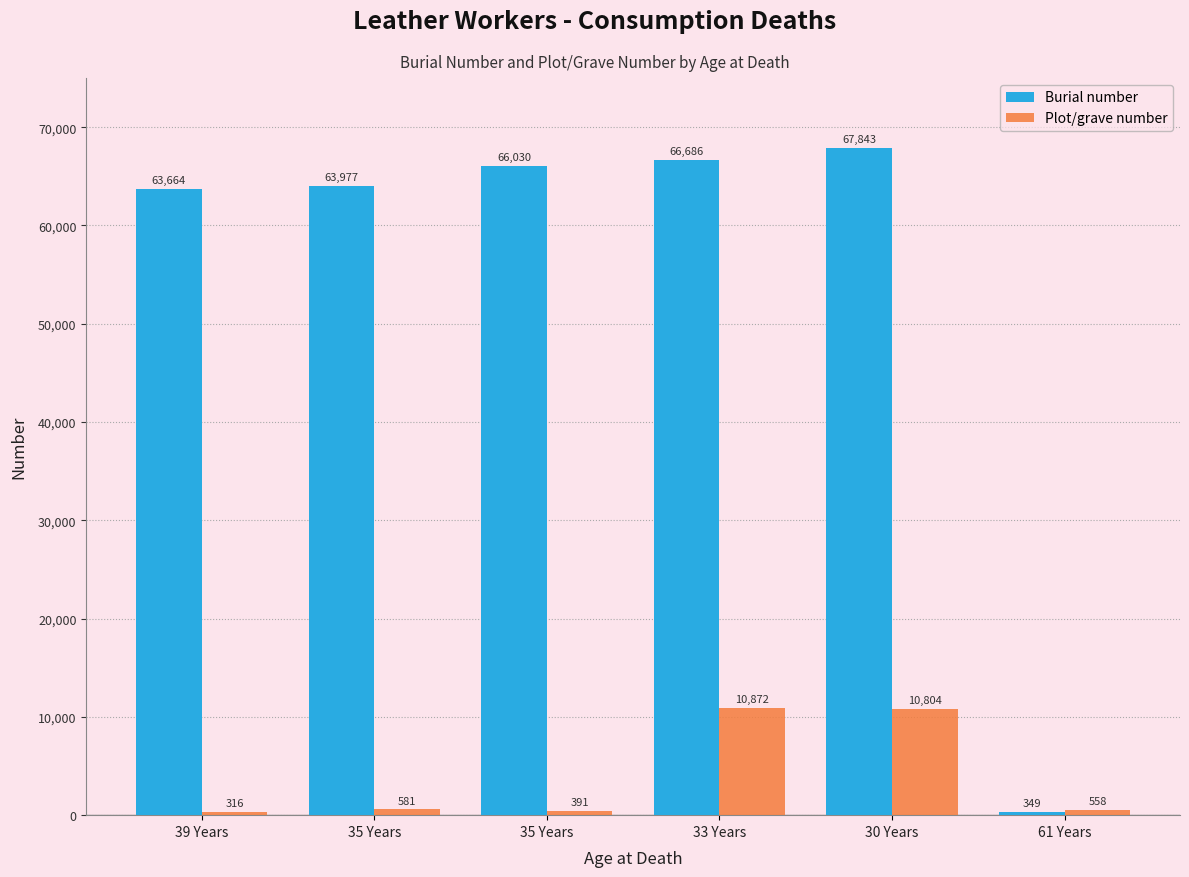

Reading left to right, list all the values displayed in this chart.

Burial number: 63664	63977	66030	66686	67843	349
Plot/grave number: 316	581	391	10872	10804	558